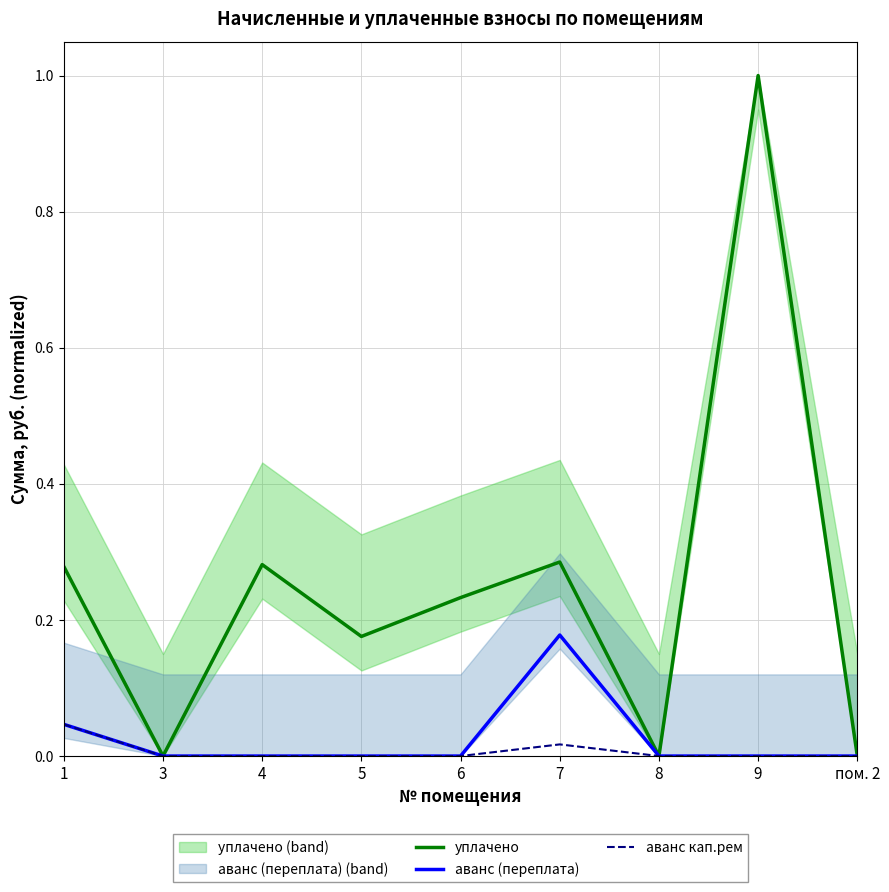

Is the value of уплачено at 5 greater than the value of аванс (переплата) at 1?

Yes